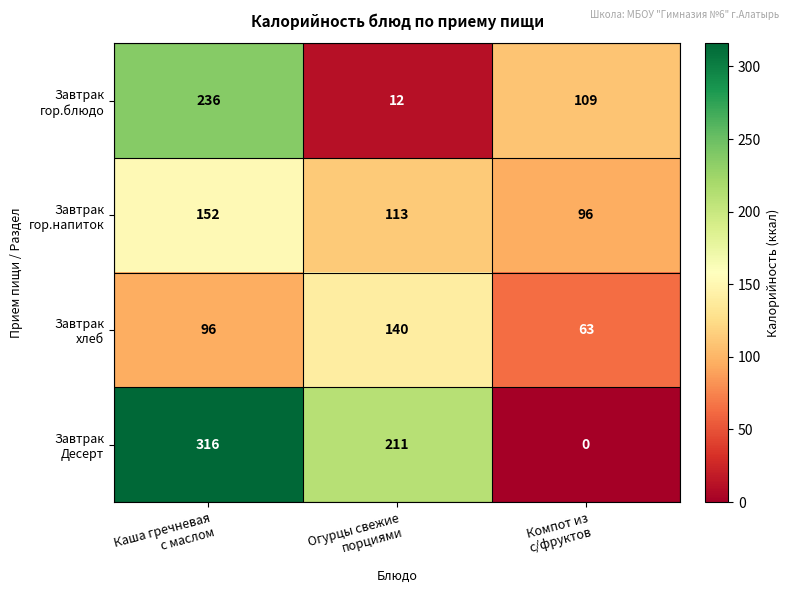

What is the greatest value displayed?

316